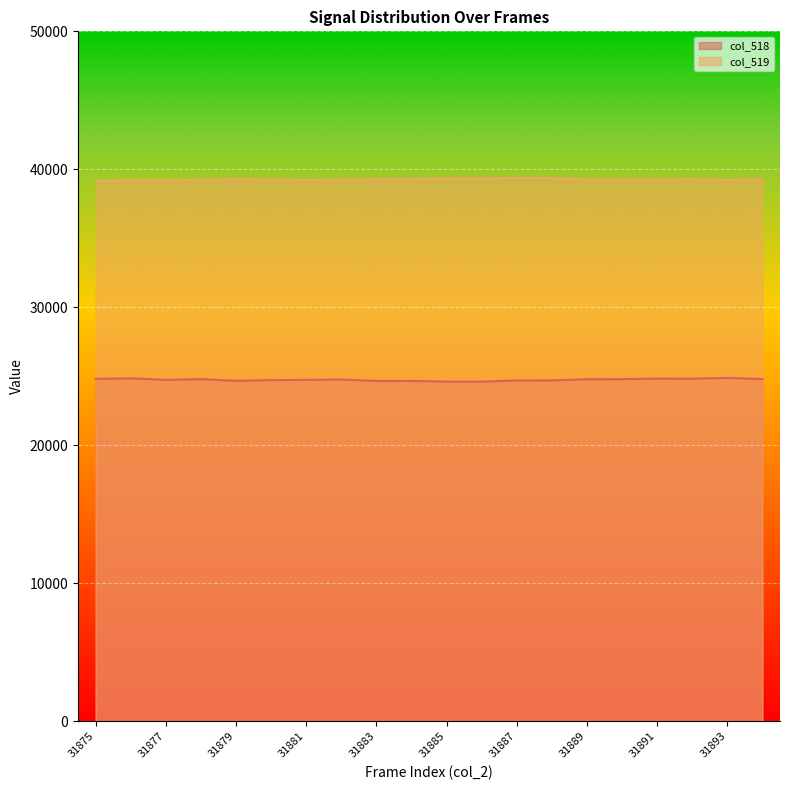

What is the maximum value for col_519?

39368